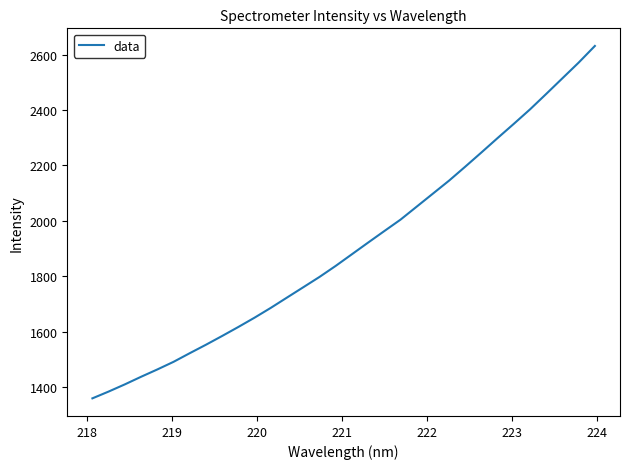

What is the difference between the maximum and minimum values?

1271.2